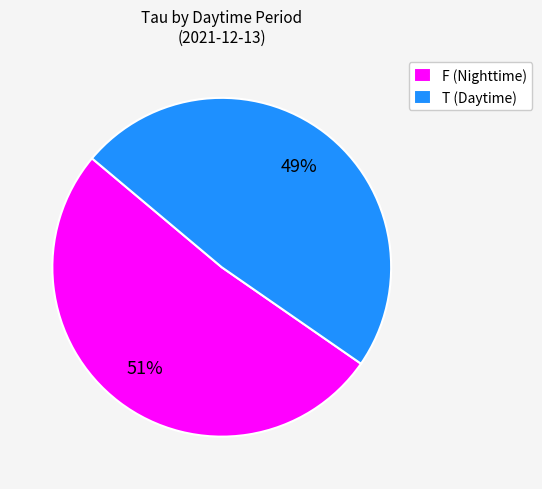

Is there a majority slice in this chart?

Yes